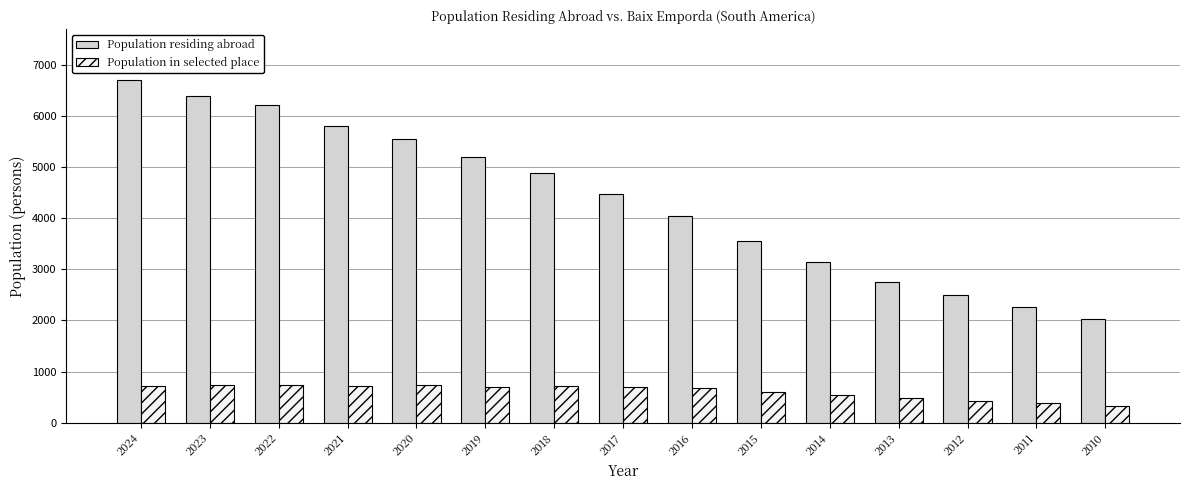

What is the value of the Population in selected place bar at the 15th from the left?

332